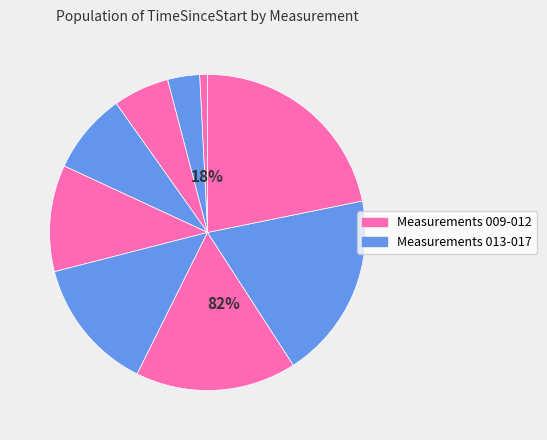

Does U_Measurement.014 represent more than half of the total?

No